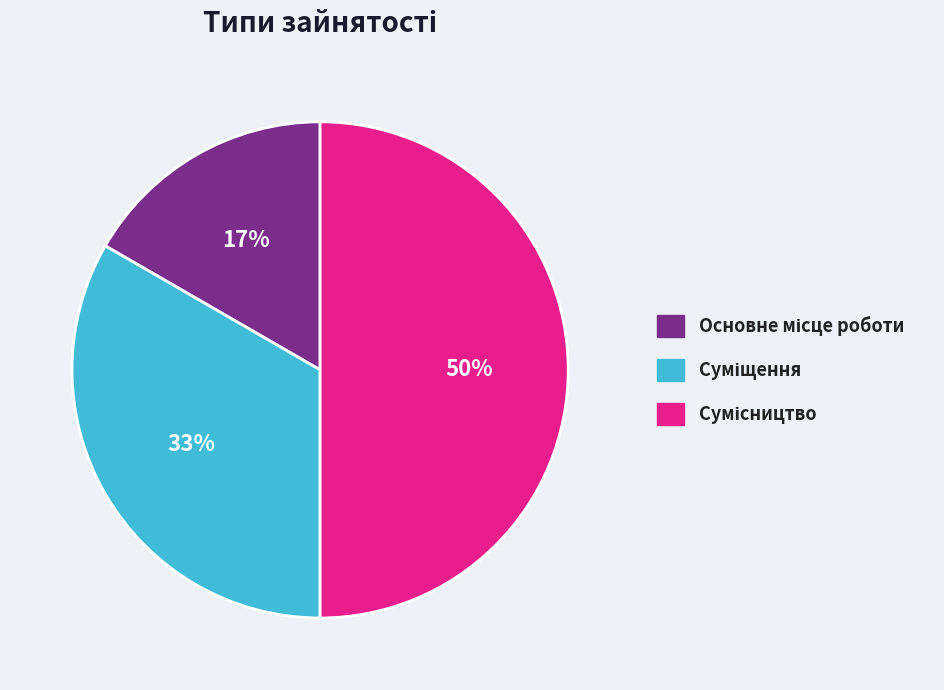

How many segments does this pie chart have?

3